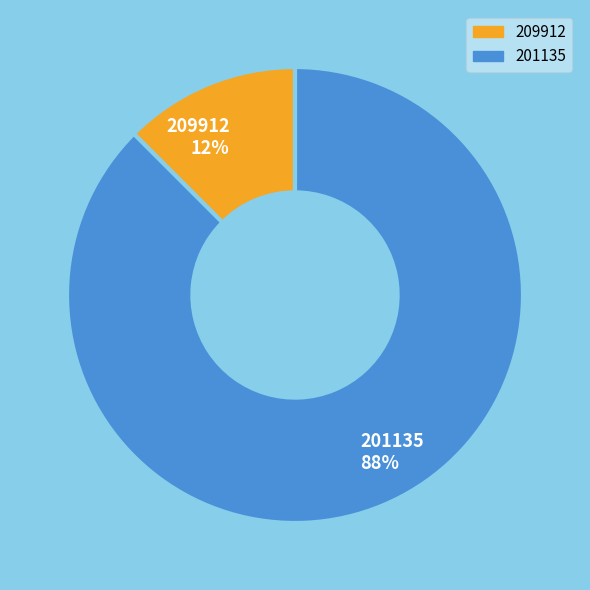

Rank the categories by value from lowest to highest.

209912, 201135